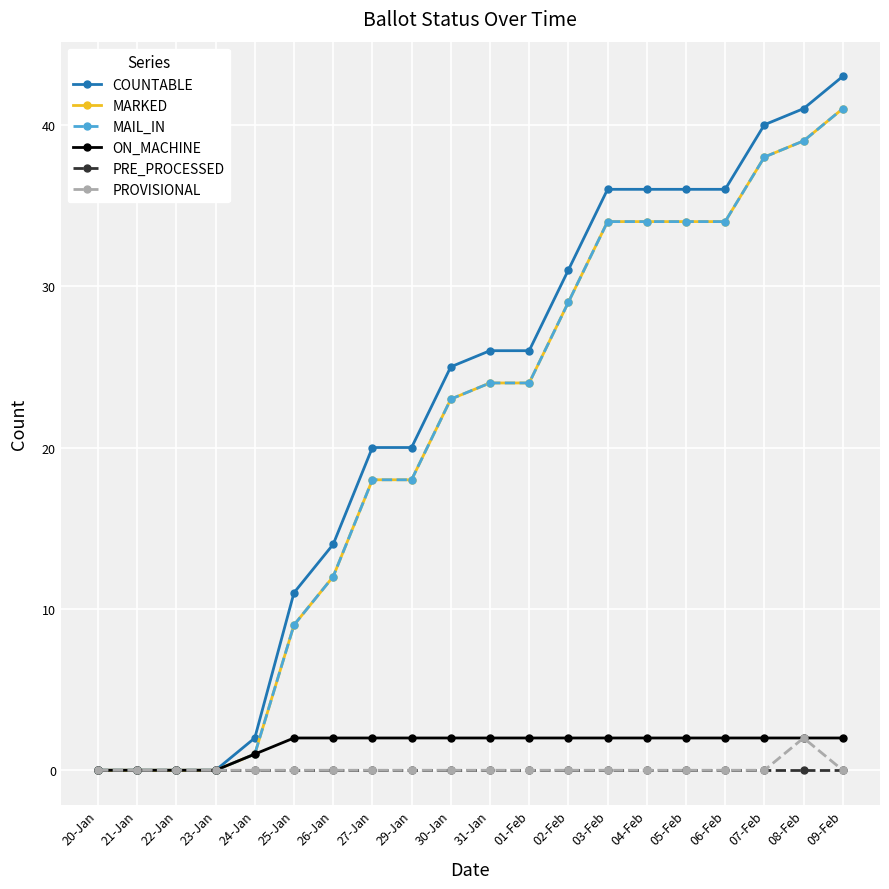

What is the label of the 10th point from the right?

31-Jan